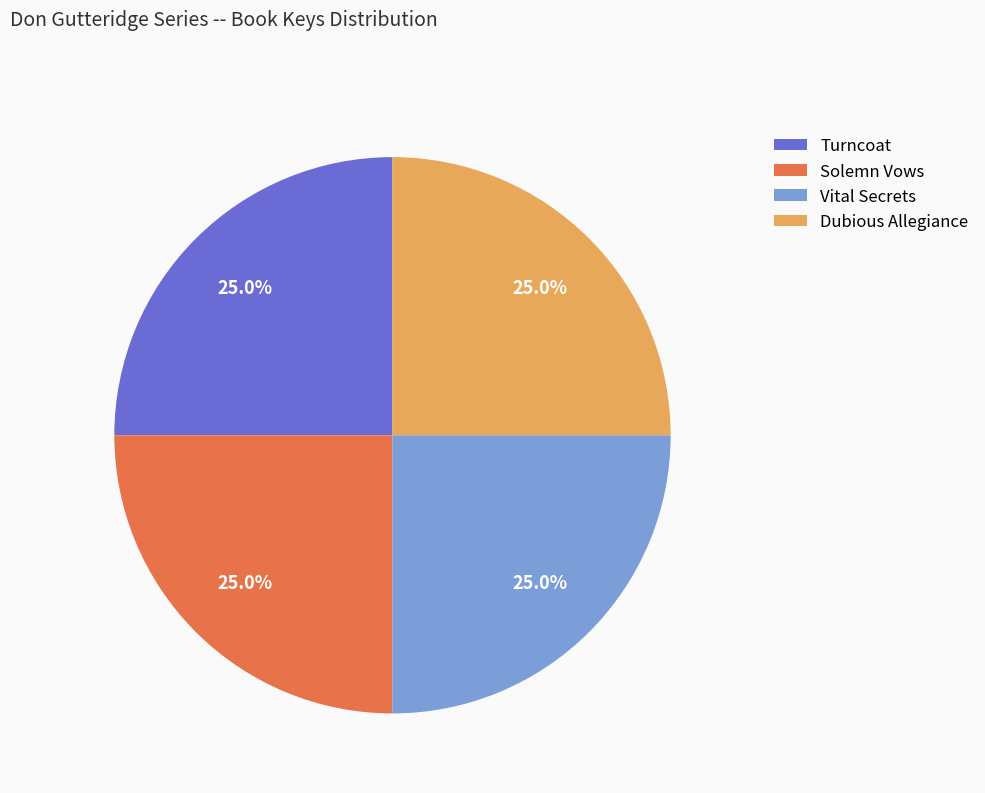

Is it true that Turncoat is 25% of the pie?

True